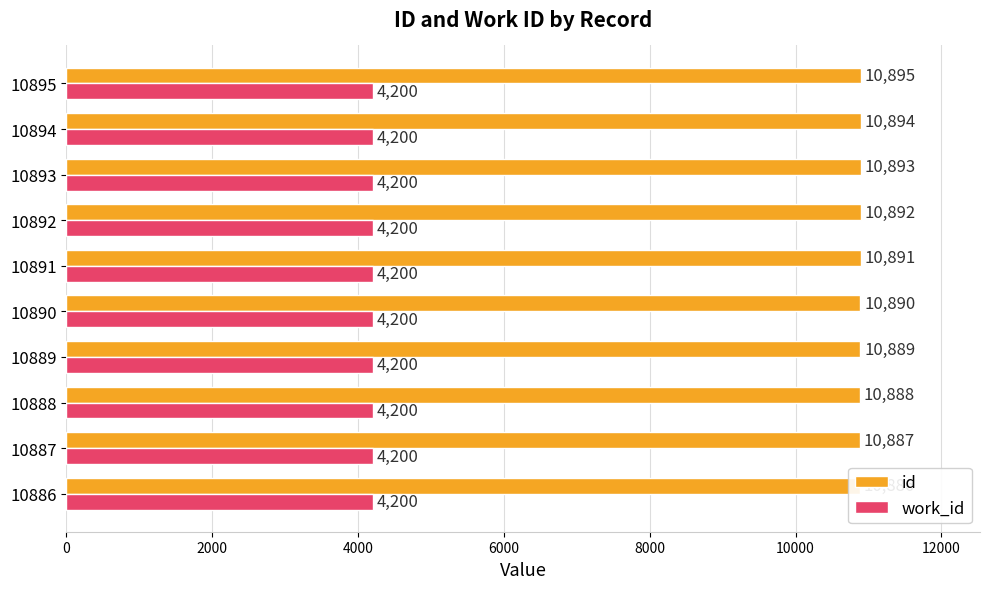

What is the average value of the id series?

10890.5